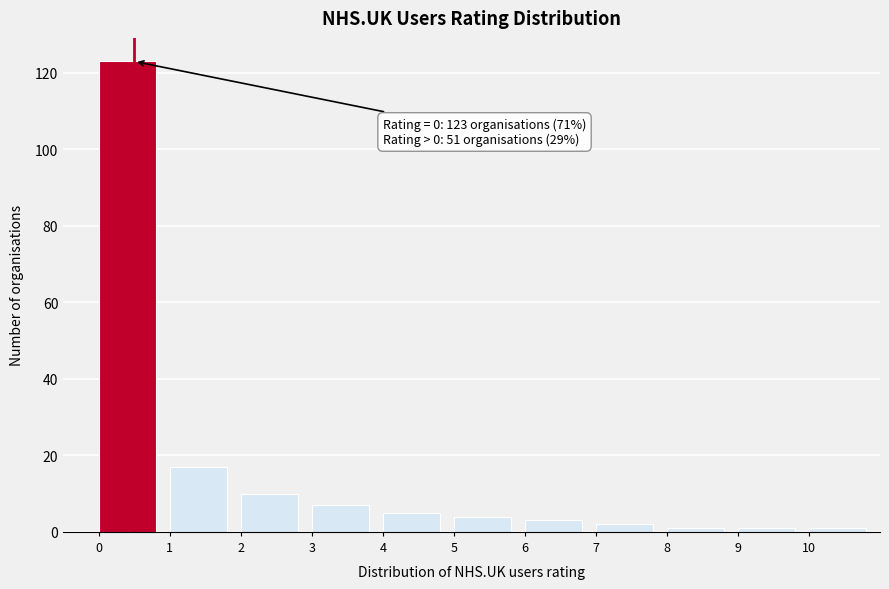

Which range on the x-axis has the tallest bar?

0 to 1